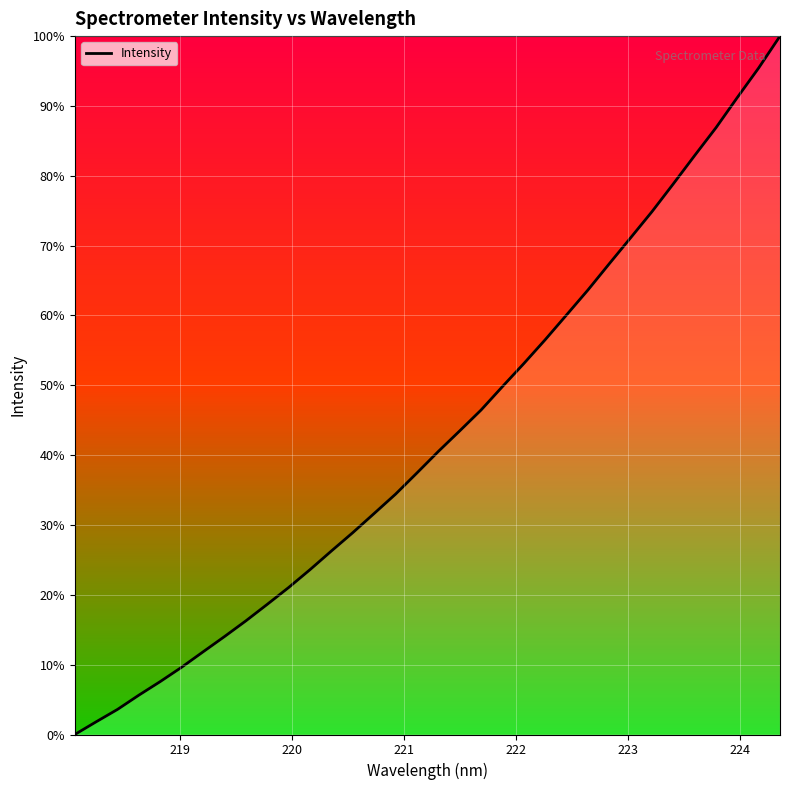

Does the chart have visible grid lines?

Yes